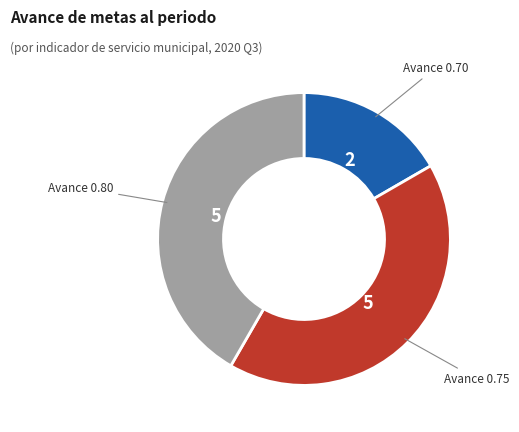

Is it true that Avance 0.75 is 42% of the pie?

True